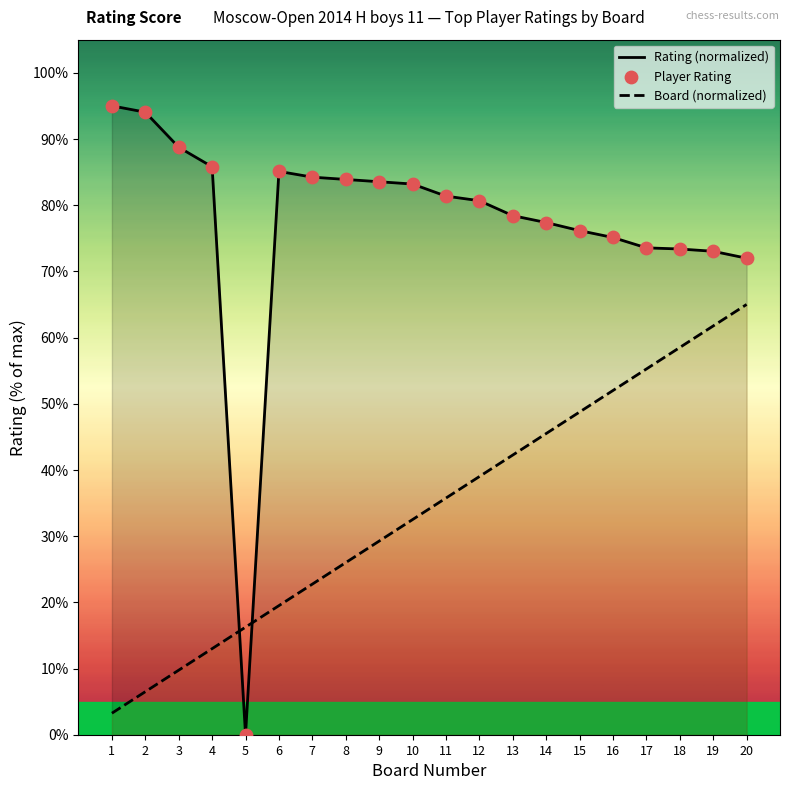

Which series contains the lowest Y value?

Rating (normalized)